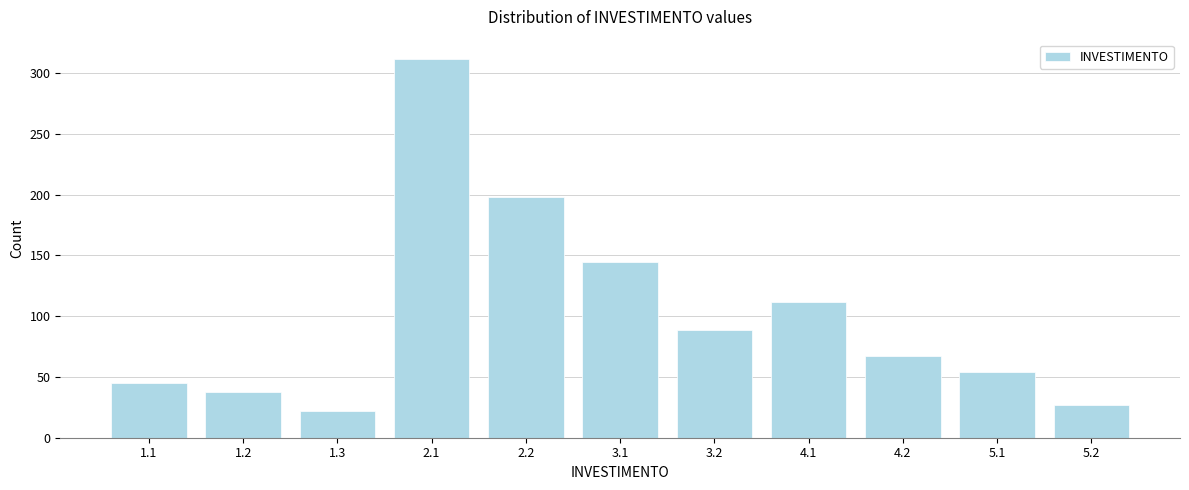

Reading left to right, transcribe all the data shown in this chart.

1.1=45	1.2=38	1.3=22	2.1=312	2.2=198	3.1=145	3.2=89	4.1=112	4.2=67	5.1=54	5.2=27